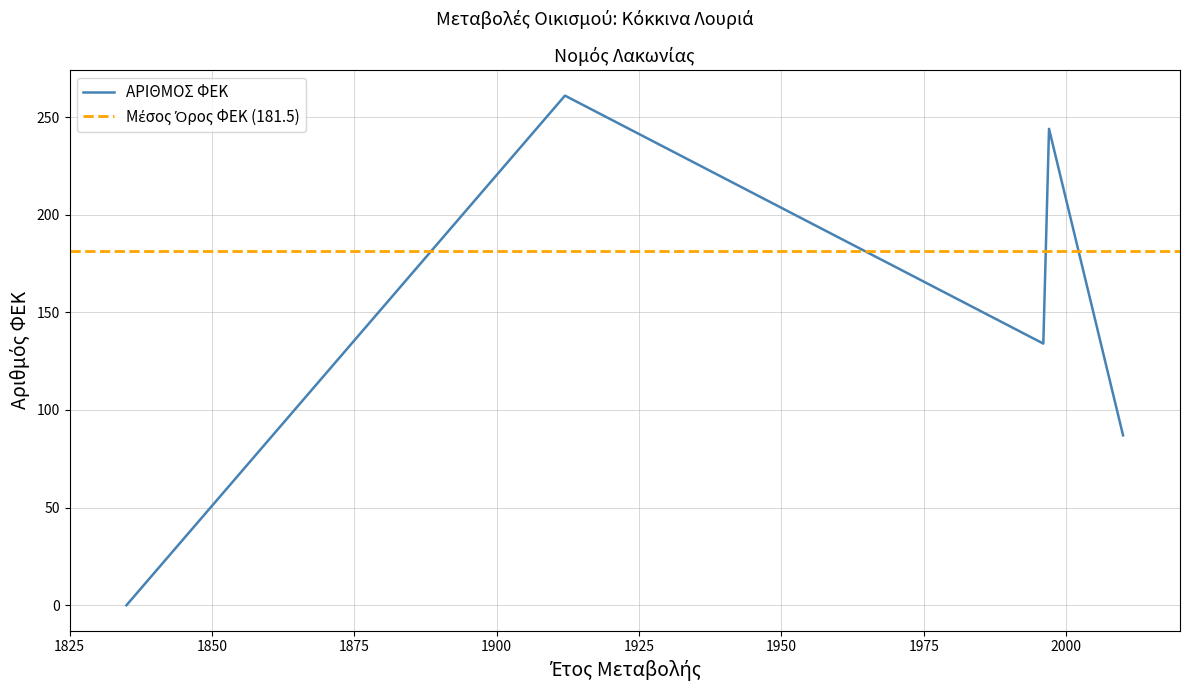

At which category does the chart reach its minimum across all series?

1835